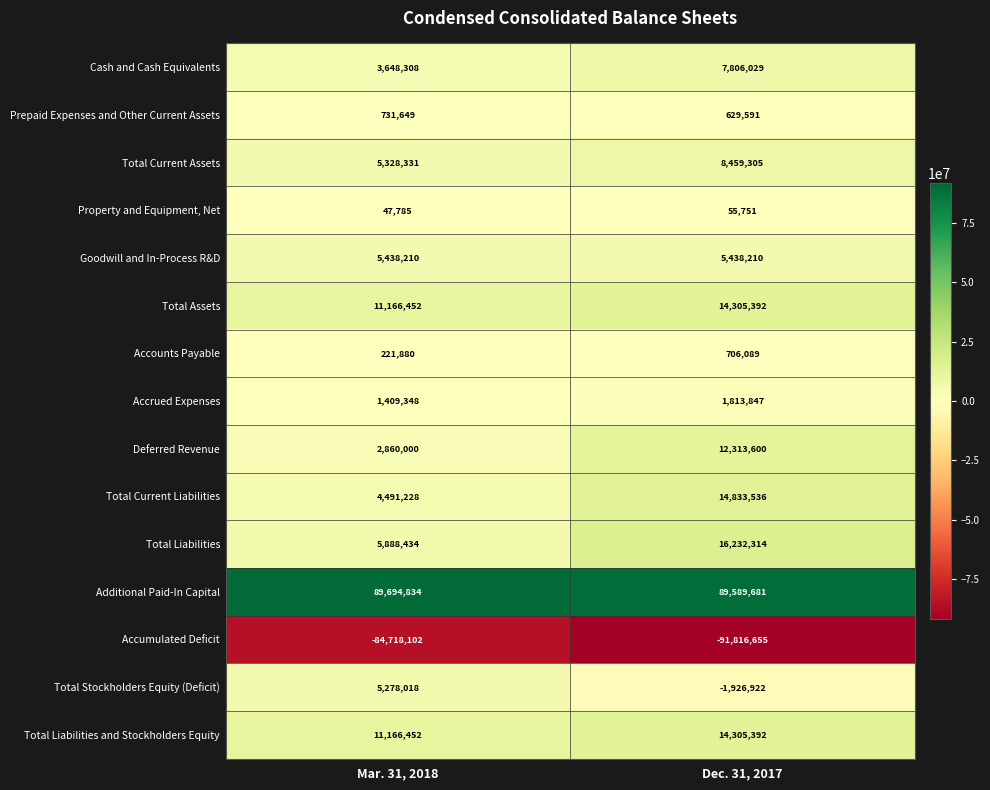

True or false: Goodwill and In-Process R&D has a value of 1533822 at Mar. 31, 2018.

False